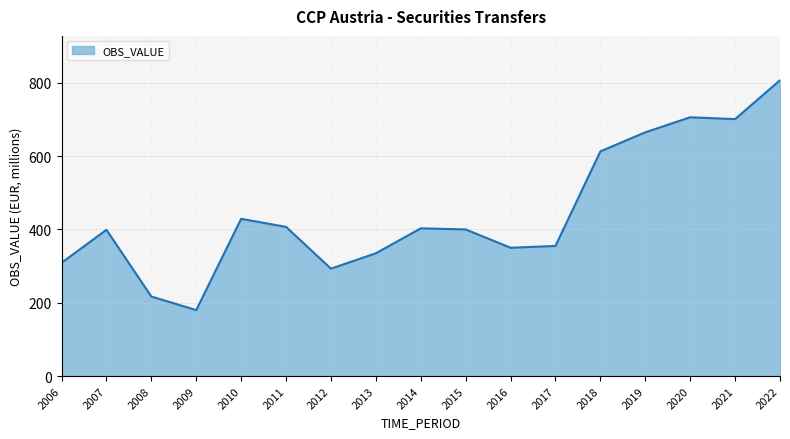

How many lines are shown in the chart?

1